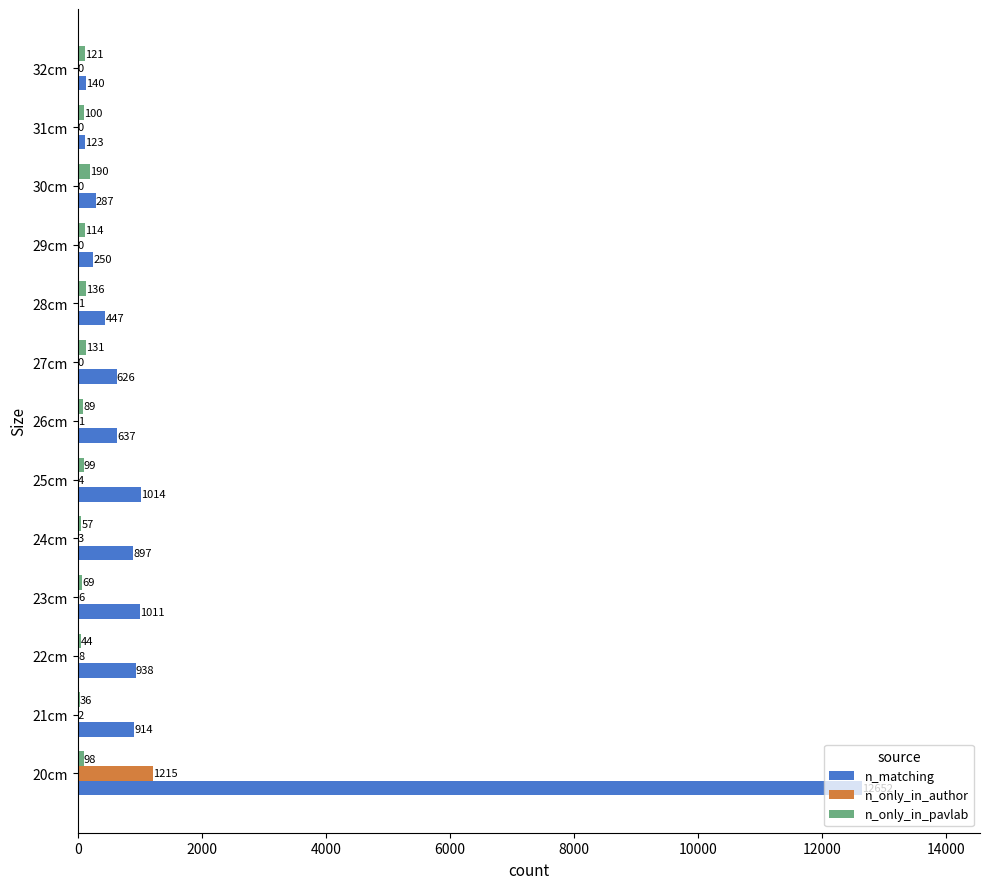

What value does the n_only_in_pavlab series have at 29cm, to the nearest 5?

115